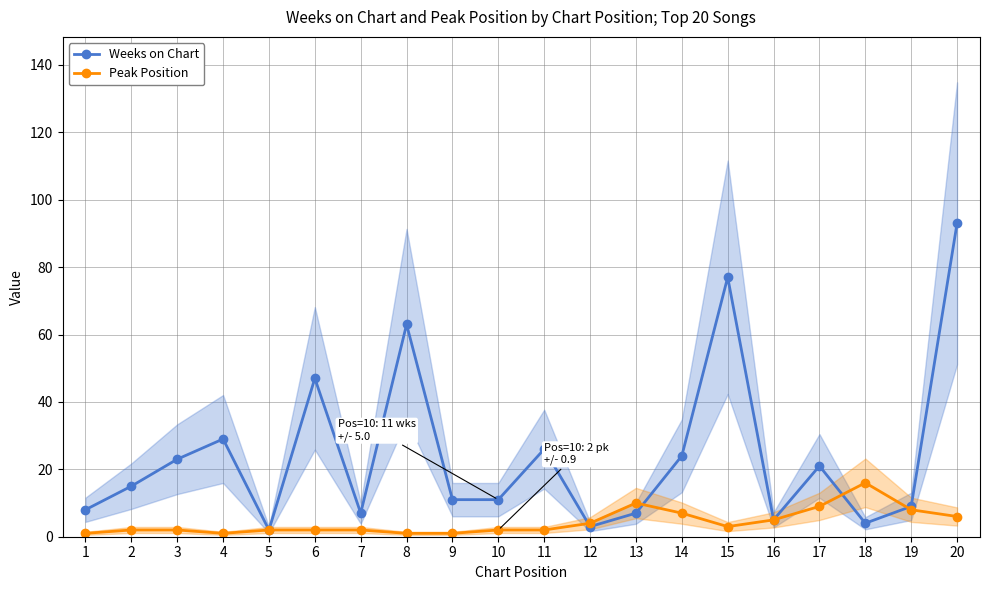

Where is the first local minimum for Peak Position?

4